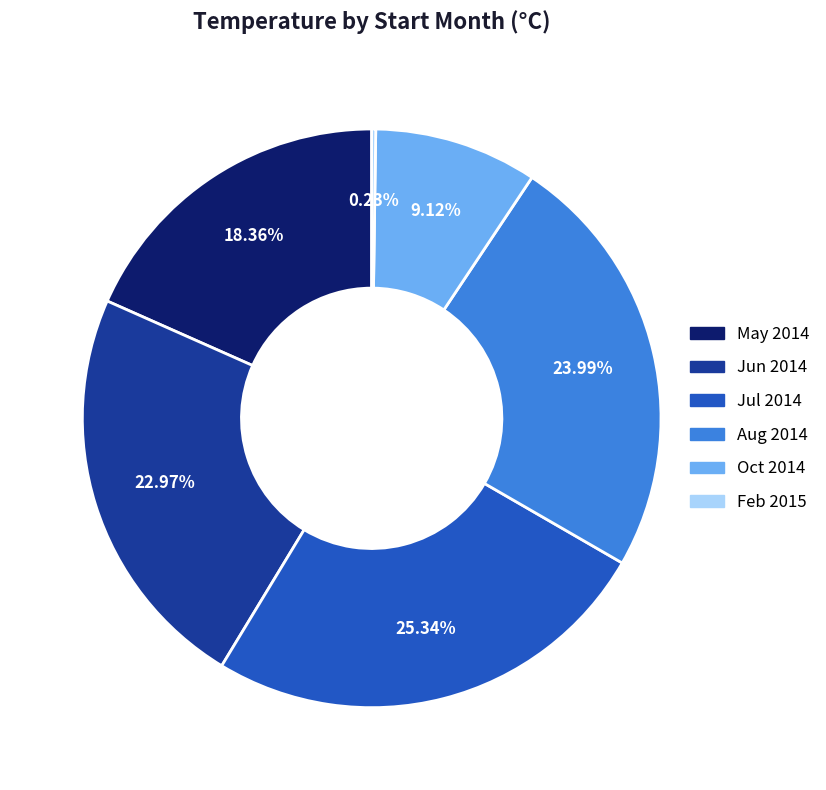

What is the largest slice in the pie chart?

Jul 2014